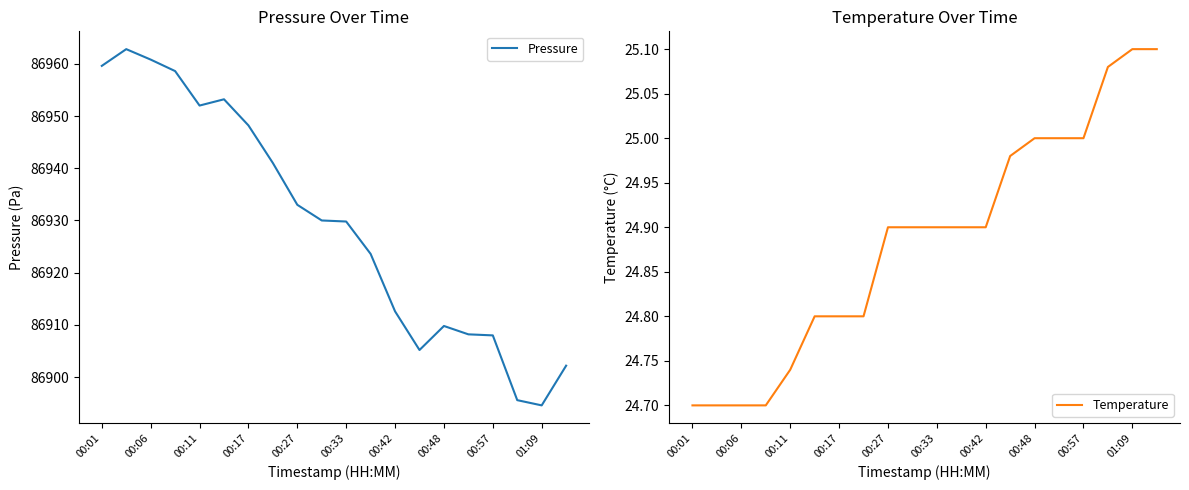

What is the minimum value for Pressure?

86894.6